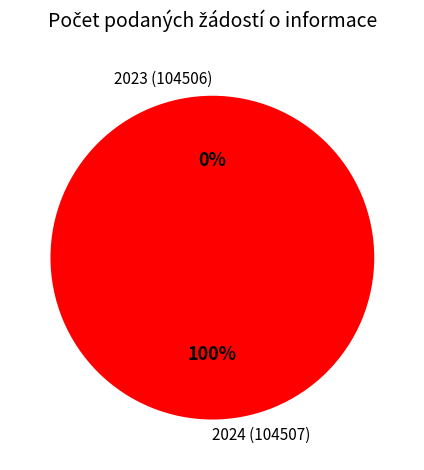

Between 2024 (104507) and 2023 (104506), which is larger?

2024 (104507)